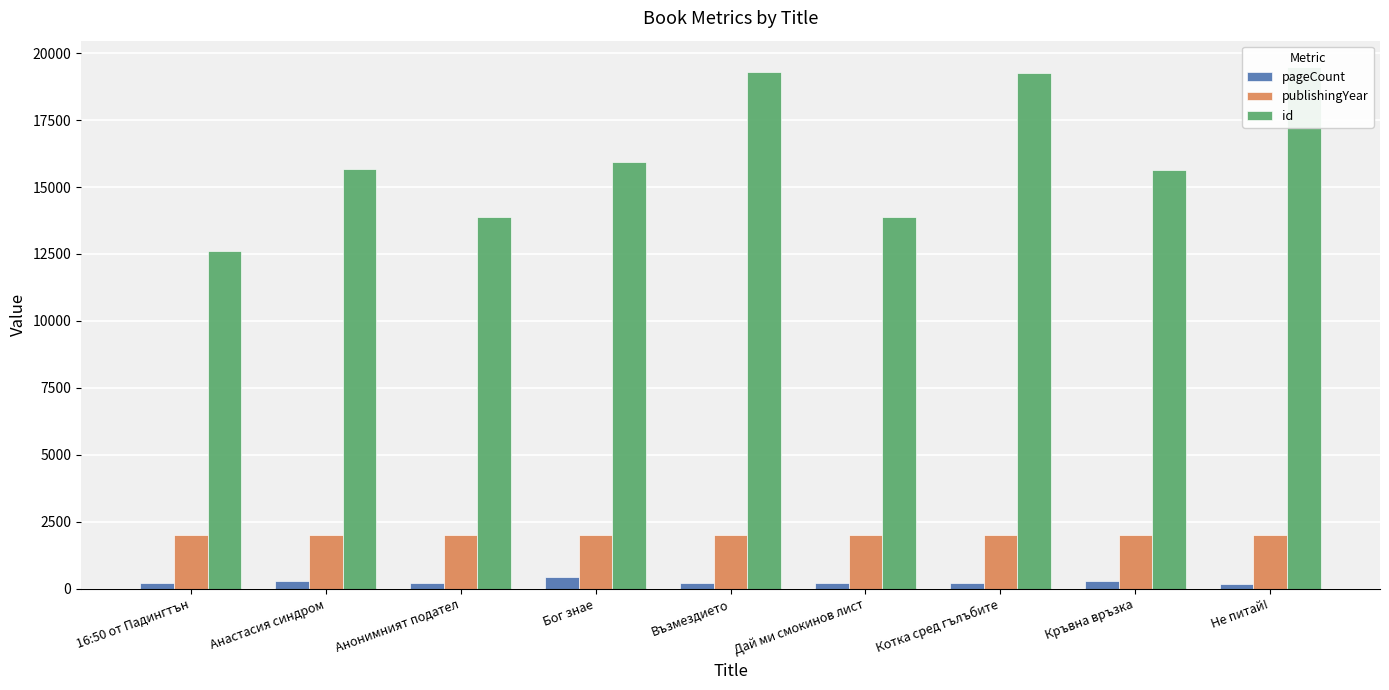

What is the difference between the second highest and second lowest values in the pageCount series?

102